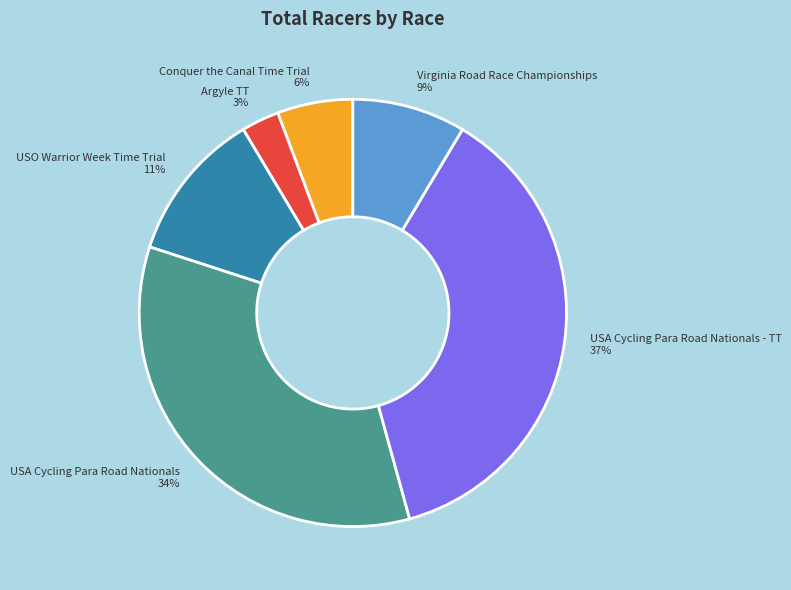

Is there any slice that represents more than half of the pie?

No